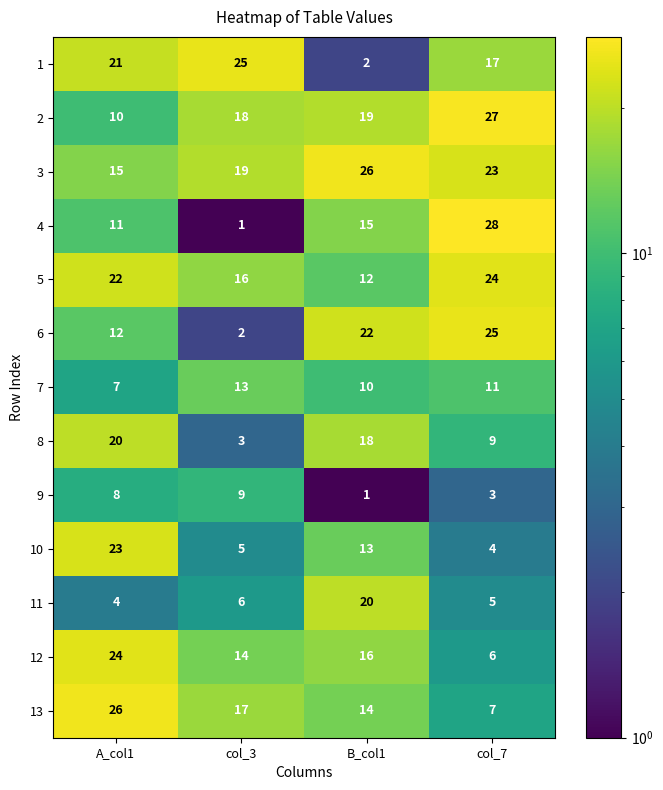

Is it true that 10 equals 21 at B_col1?

False